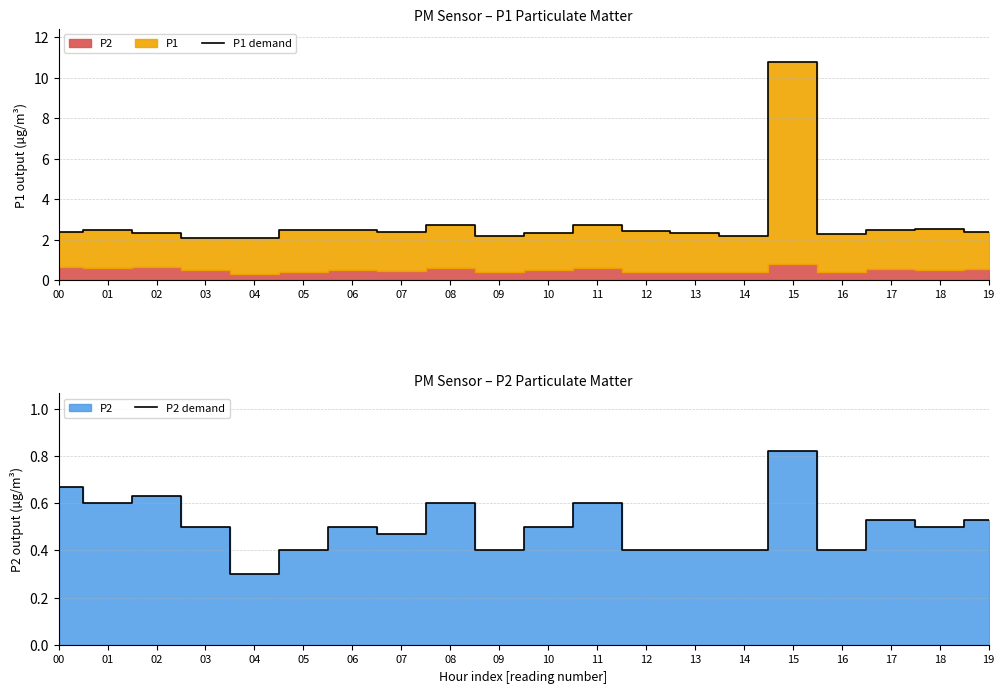

Reading left to right, extract all data points from this chart.

P1 demand: 00=2.4	01=2.5	02=2.3	03=2.1	04=2.1	05=2.5	06=2.5	07=2.4	08=2.7	09=2.2	10=2.4	11=2.7	12=2.5	13=2.3	14=2.2	15=10.8	16=2.3	17=2.5	18=2.5	19=2.4
P2 demand: 00=0.7	01=0.6	02=0.6	03=0.5	04=0.3	05=0.4	06=0.5	07=0.5	08=0.6	09=0.4	10=0.5	11=0.6	12=0.4	13=0.4	14=0.4	15=0.8	16=0.4	17=0.5	18=0.5	19=0.5